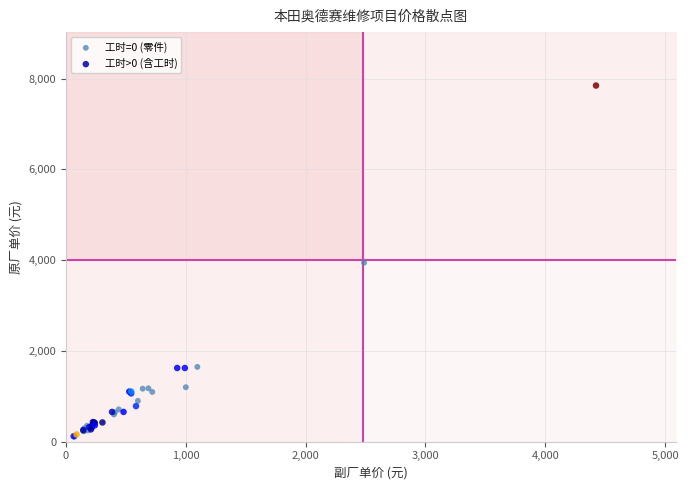

What are all the series names shown in the legend?

工时=0 (零件), 工时>0 (含工时)